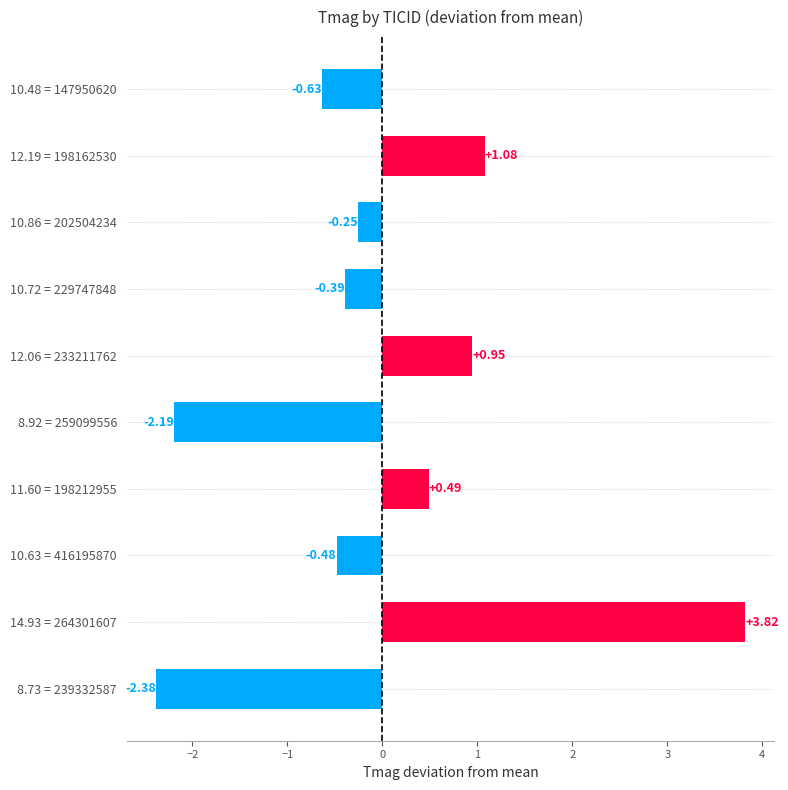

What is the change in value from 10.86 = 202504234 to 12.06 = 233211762?

+1.2